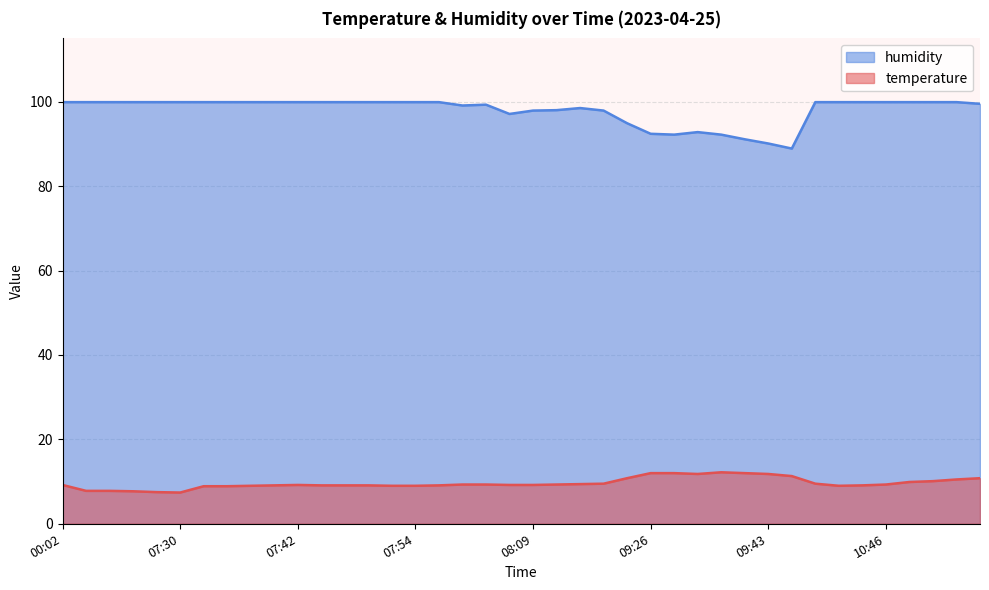

True or false: temperature has a value of 7.4 at 07:30.

True